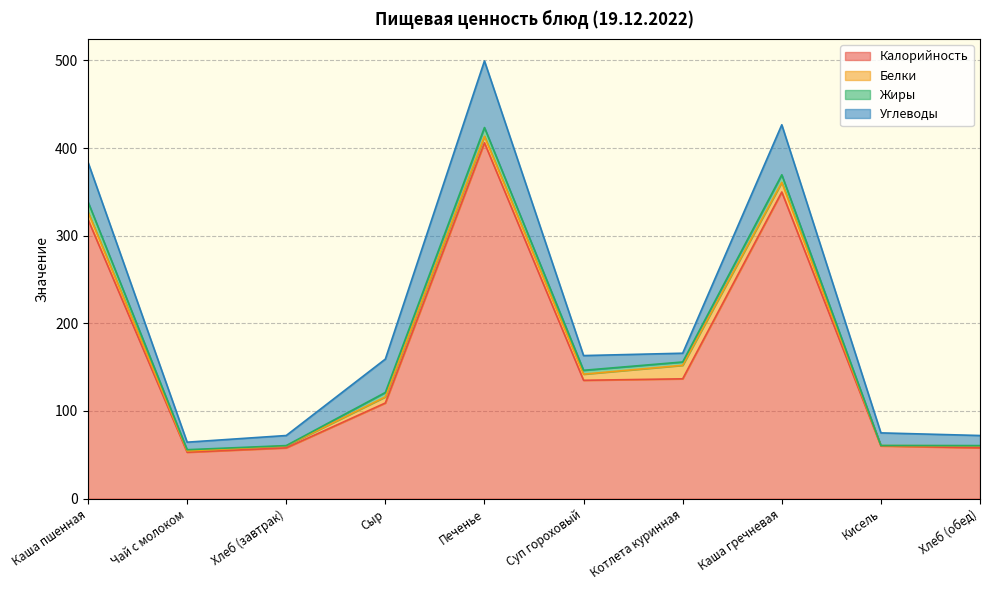

True or false: Жиры has more than 1 interior local peaks.

True